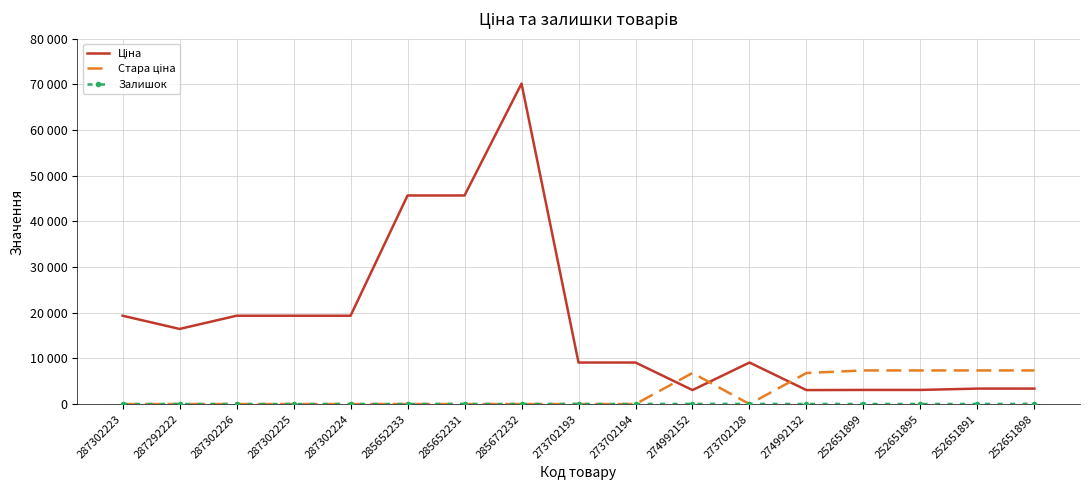

The Стара ціна series shows 0.0 at 285672232. True or false?

True